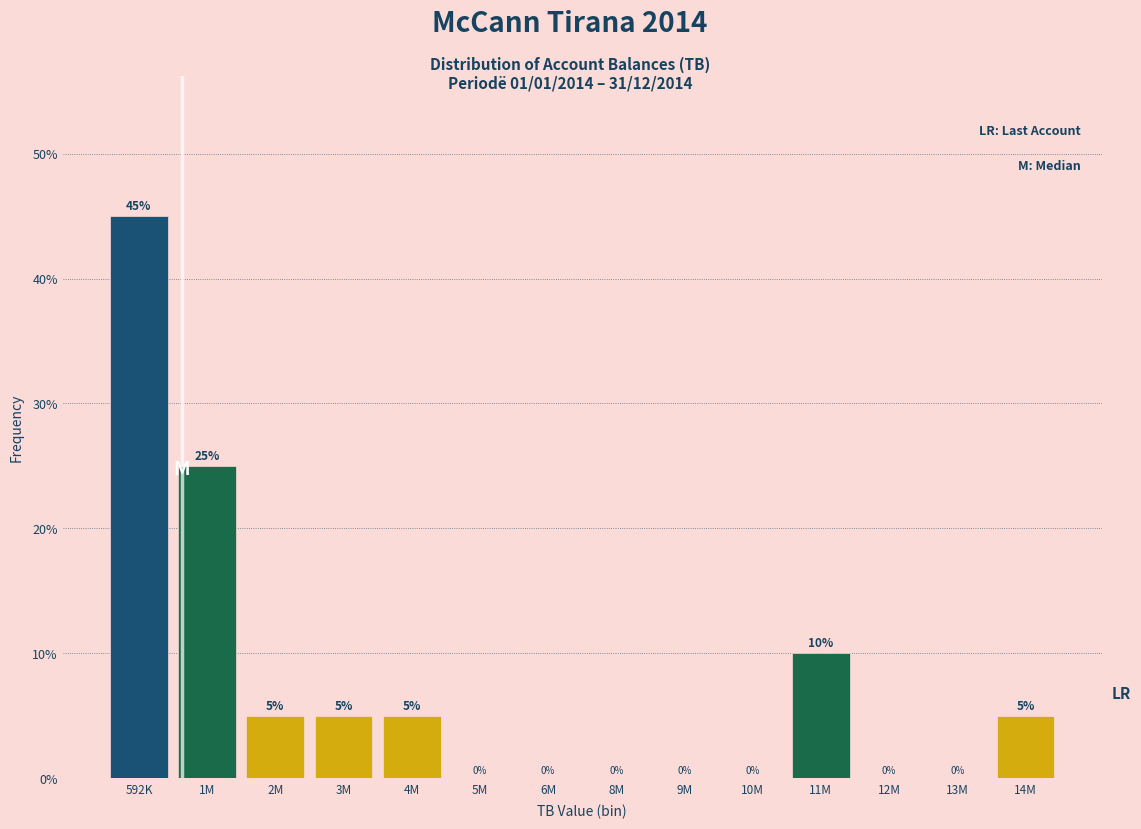

Reading left to right, what are all the values shown in this chart?

592K=45	1M=25	2M=5	3M=5	4M=5	5M=0	6M=0	8M=0	9M=0	10M=0	11M=10	12M=0	13M=0	14M=5